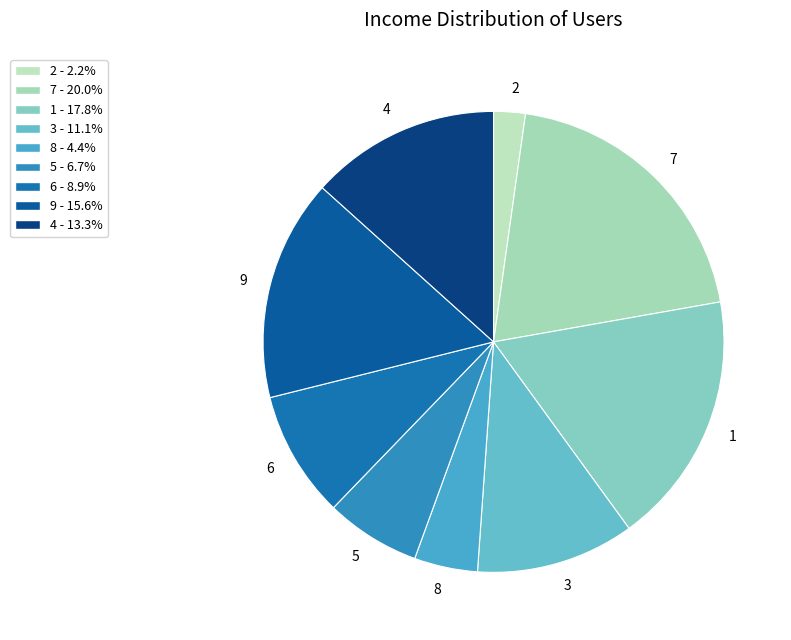

Rank the categories by value from highest to lowest.

7, 1, 9, 4, 3, 6, 5, 8, 2